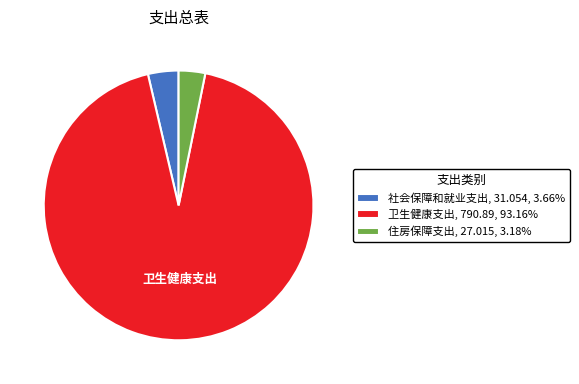

Is there any slice that represents more than half of the pie?

Yes